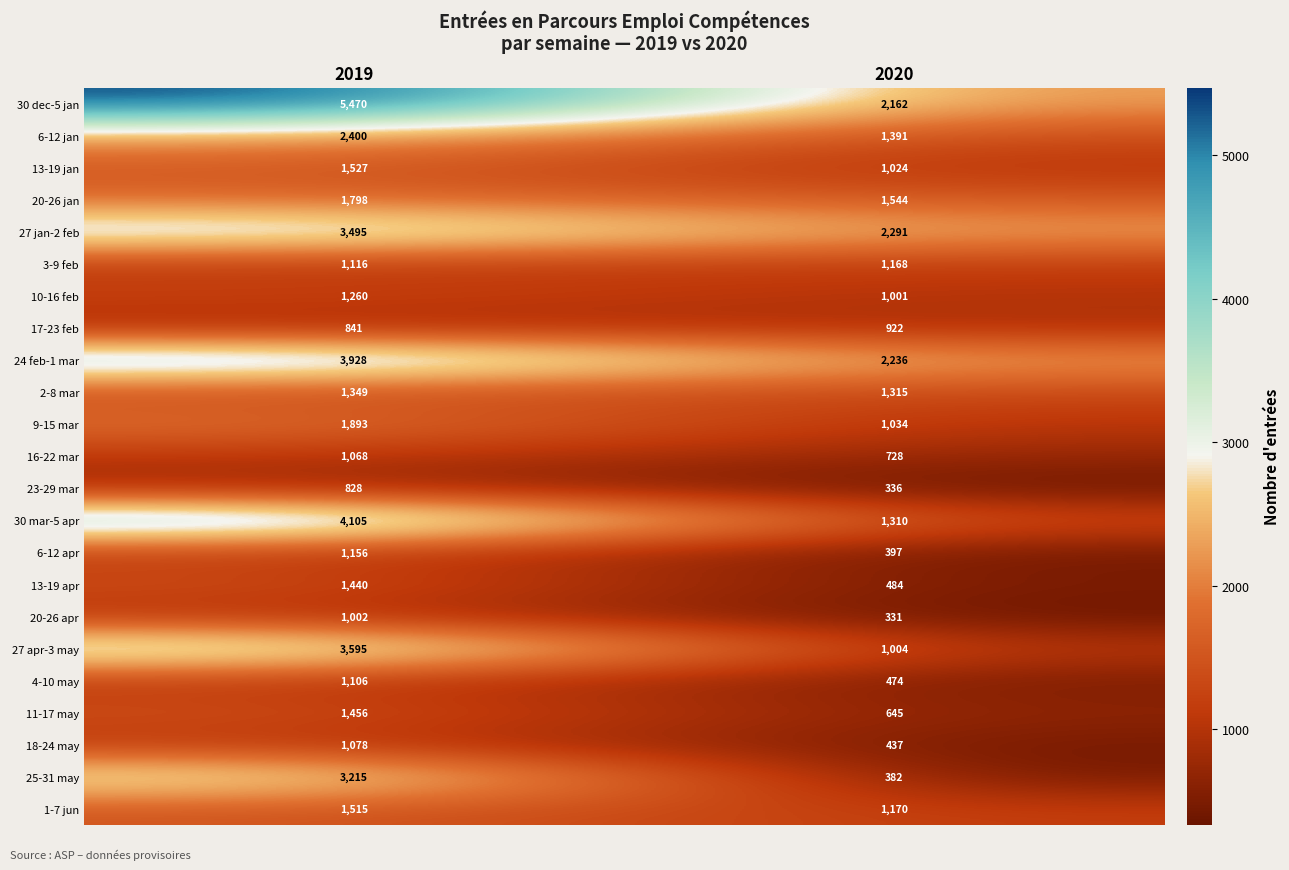

What is the total value across all series at 2019?

46641